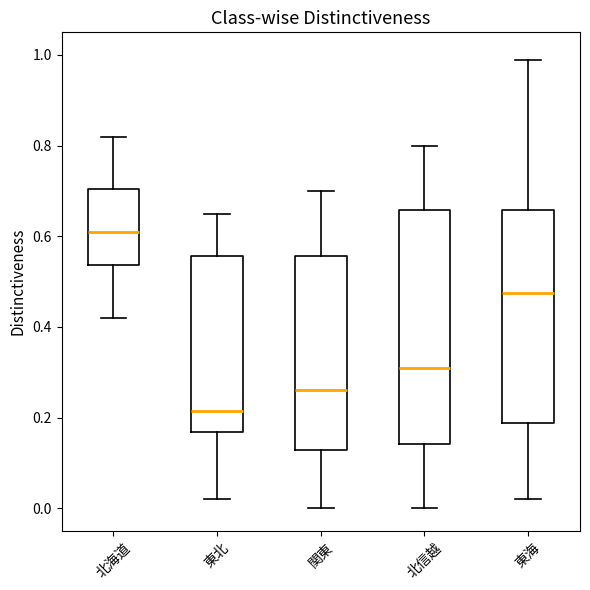

Reading left to right, transcribe this box plot: for each box, give where its median line is, the range the box spans, and where its two whiskers end, as read against the y-axis. The values are not printed on the chart, so give them approximately, as read against the axis.

北海道: median 0.62, box 0.54 to 0.70, whiskers 0.42 to 0.82
東北: median 0.22, box 0.16 to 0.56, whiskers 0.02 to 0.66
関東: median 0.26, box 0.12 to 0.56, whiskers 0.00 to 0.70
北信越: median 0.32, box 0.14 to 0.66, whiskers 0.00 to 0.80
東海: median 0.48, box 0.18 to 0.66, whiskers 0.02 to 1.00